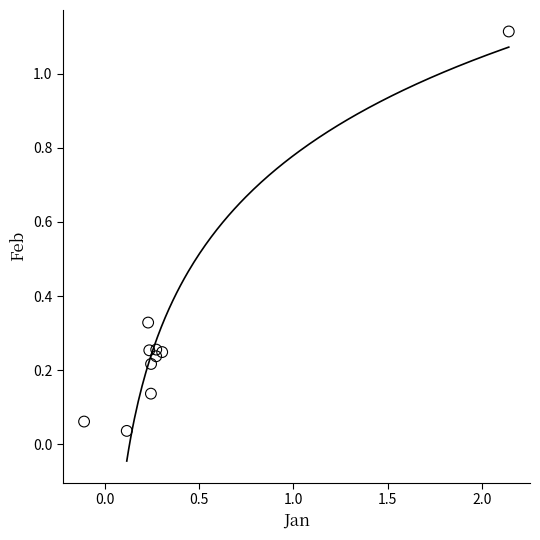

What is the range of X values (max minus min)?

2.3